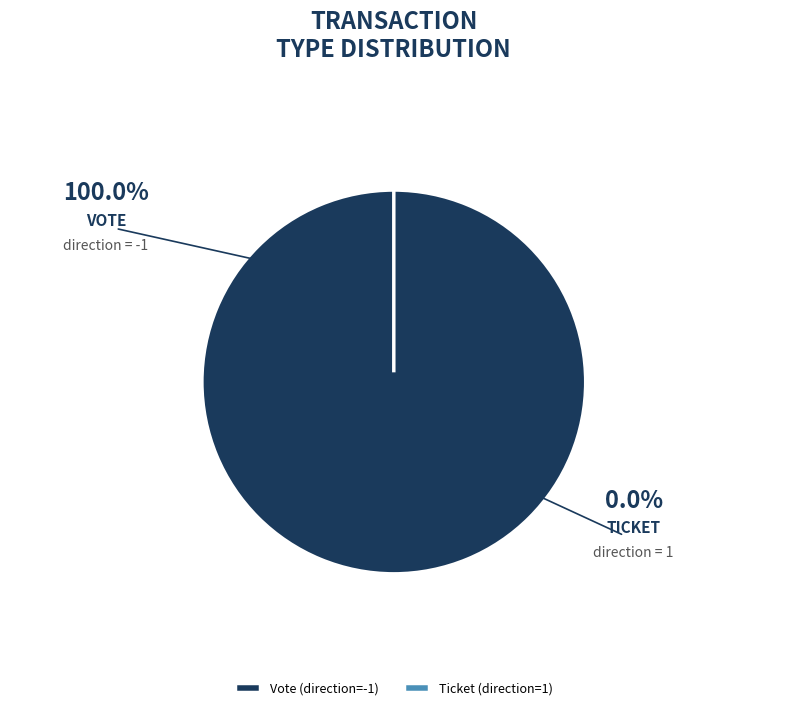

How many slices are in this pie chart?

2